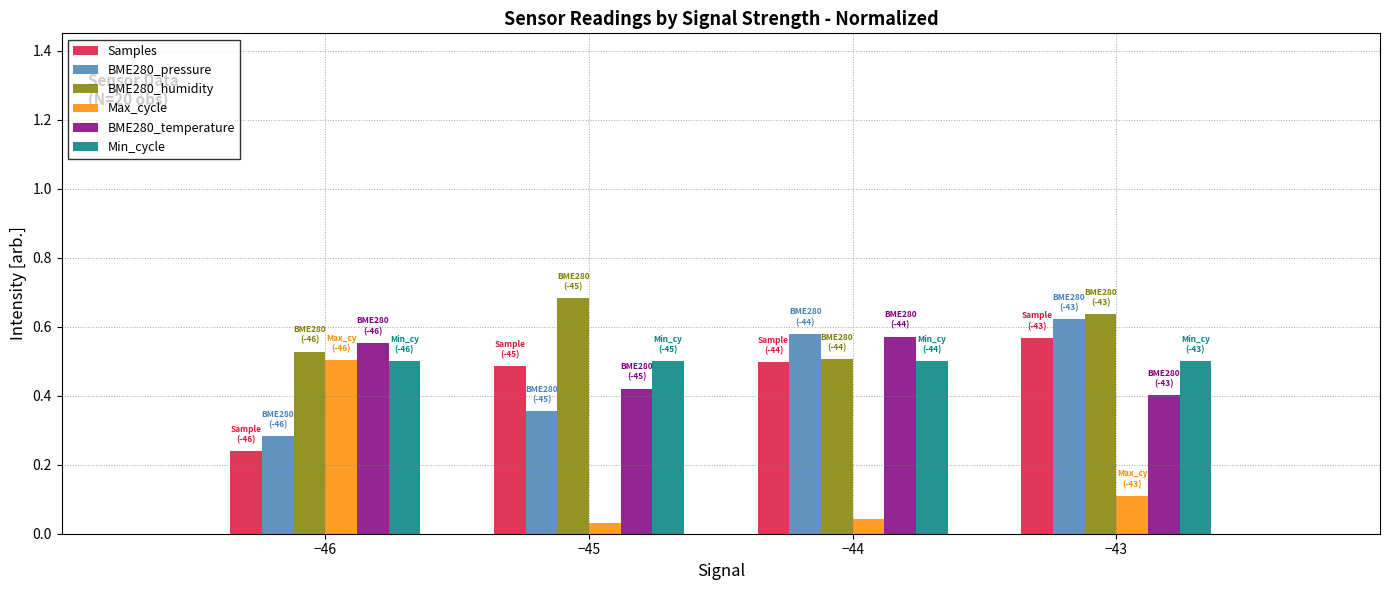

Rank the categories by BME280_humidity value from lowest to highest.

−44, −46, −43, −45